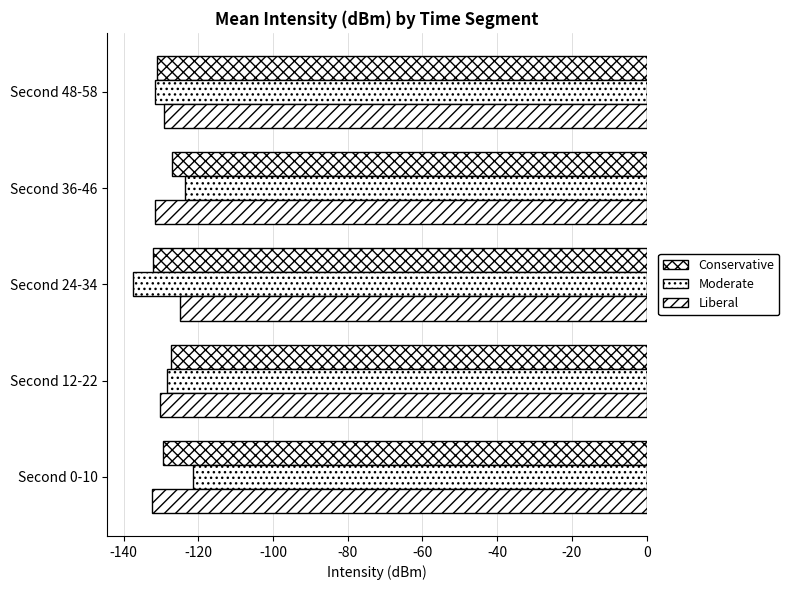

Count the number of categories in the chart.

5